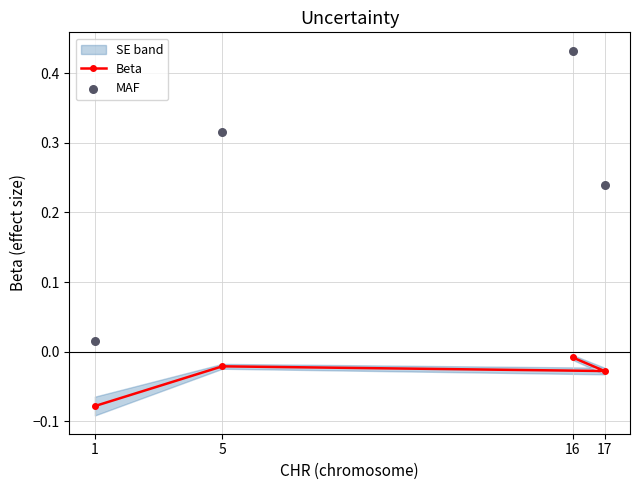

Which series contains the lowest Y value?

Beta